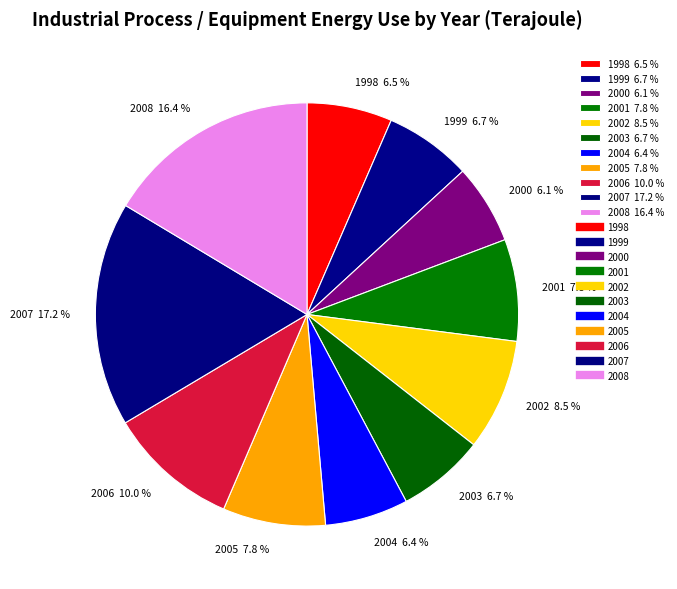

Between 2004 and 2001, which is larger?

2001